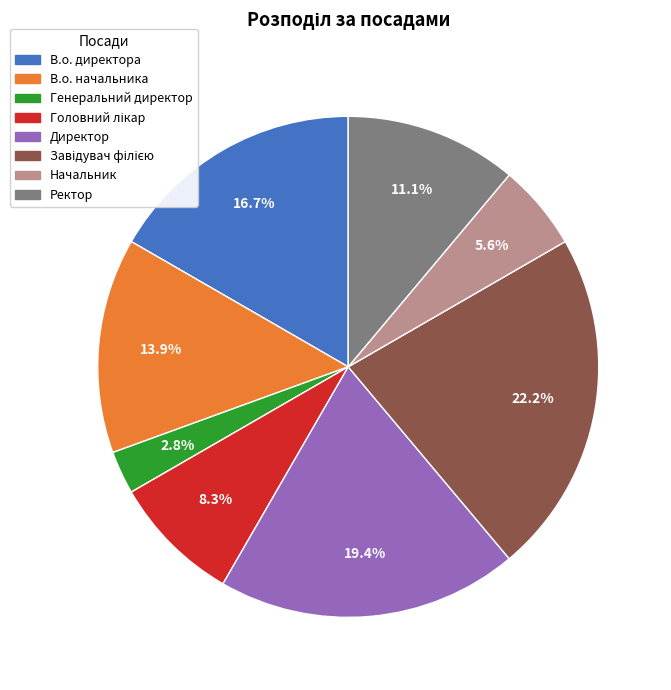

Combined, do В.о. директора and В.о. начальника account for over 50%?

No